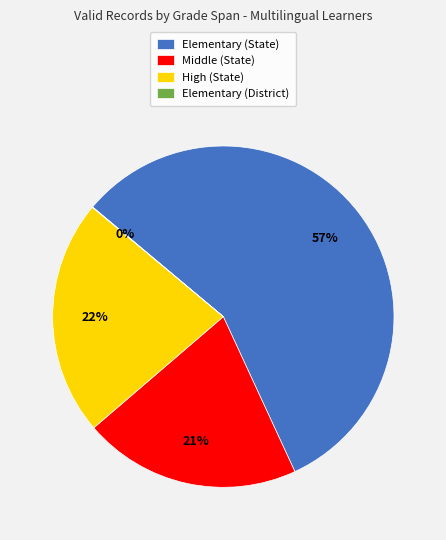

Does Elementary (State) account for over 50% of the chart?

Yes